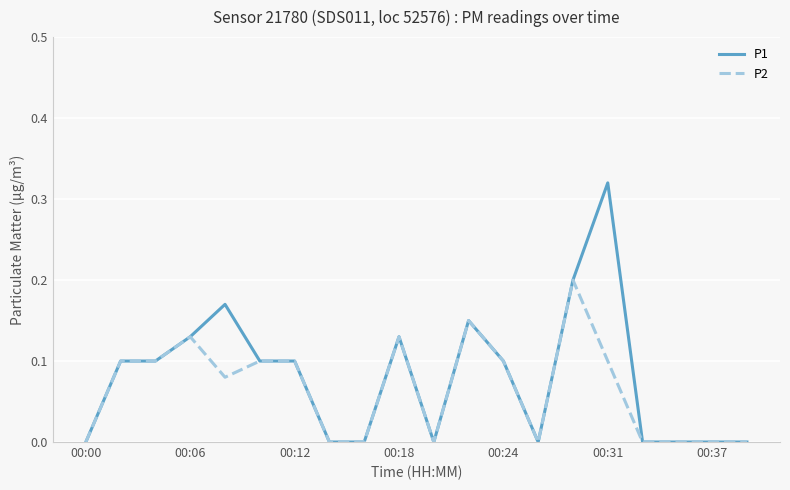

Rank the series by their maximum value, from highest to lowest.

P1, P2